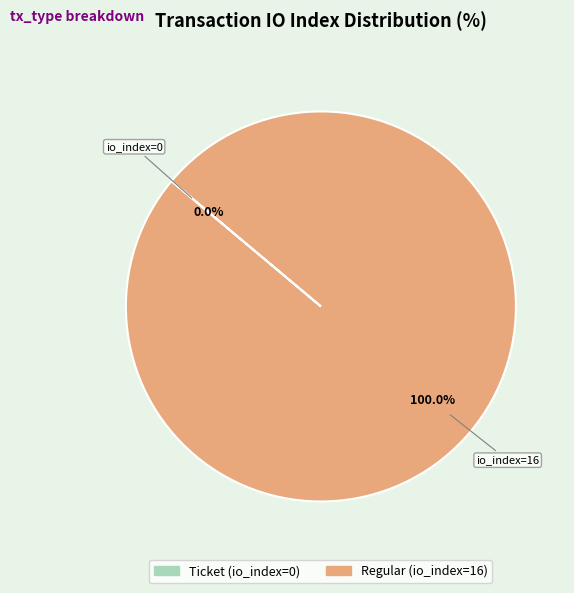

Do Regular (io_index=16) and Ticket (io_index=0) together represent more than half of the pie?

Yes